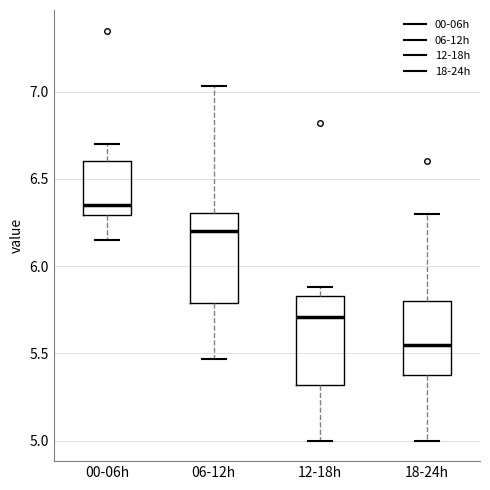

Reading left to right, transcribe this box plot: for each box, give where its median line is, the range the box spans, and where its two whiskers end, as read against the y-axis. The values are not printed on the chart, so give them approximately, as read against the axis.

00-06h: median 6.35, box 6.30 to 6.60, whiskers 6.15 to 6.70
06-12h: median 6.20, box 5.80 to 6.30, whiskers 5.45 to 7.05
12-18h: median 5.70, box 5.30 to 5.85, whiskers 5.00 to 5.90
18-24h: median 5.55, box 5.40 to 5.80, whiskers 5.00 to 6.30